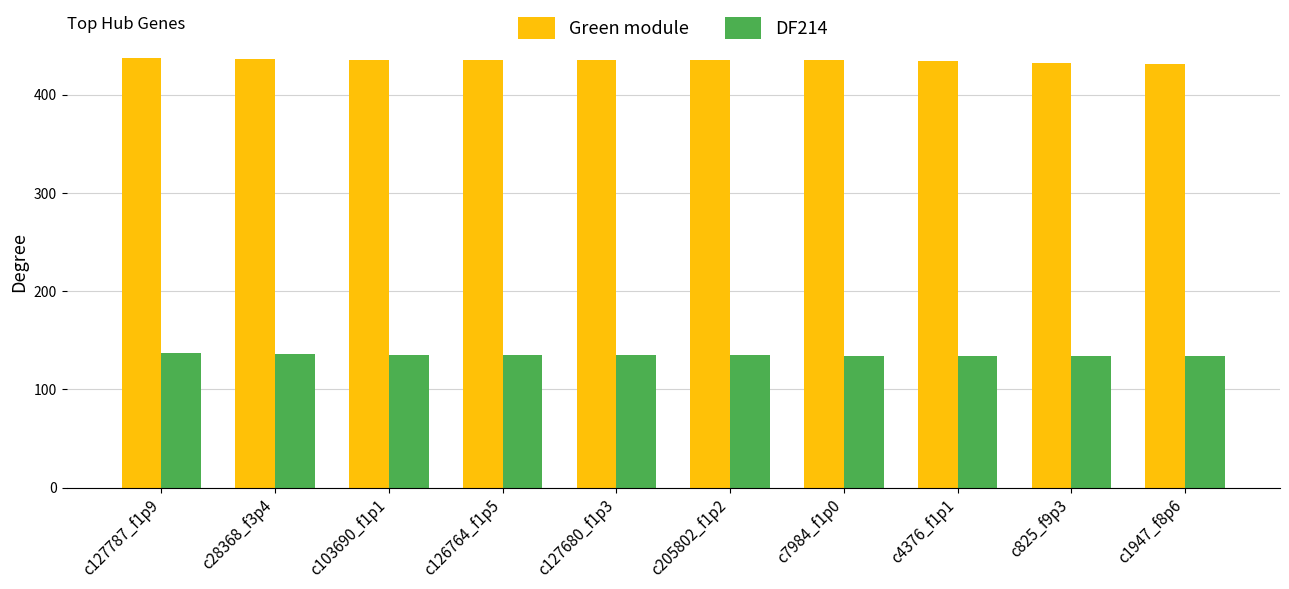

Is the value of DF214 at c205802_f1p2 greater than the value of Green module at c4376_f1p1?

No